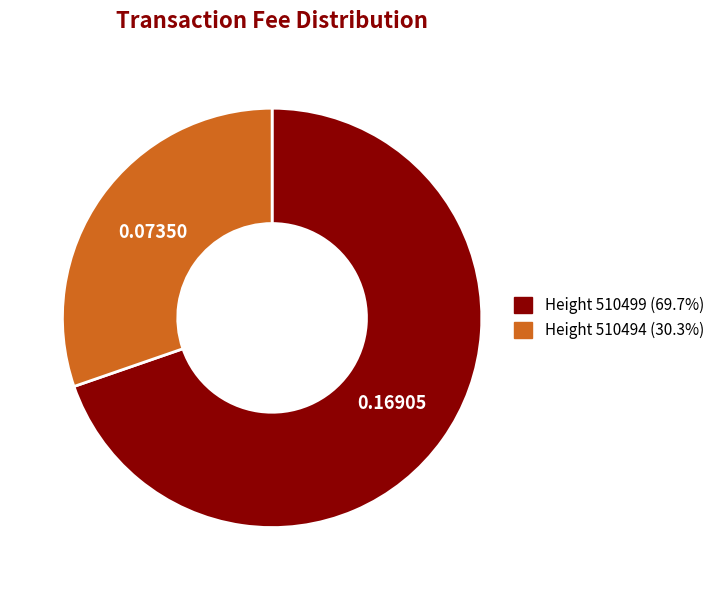

Is there any slice that represents more than half of the pie?

Yes